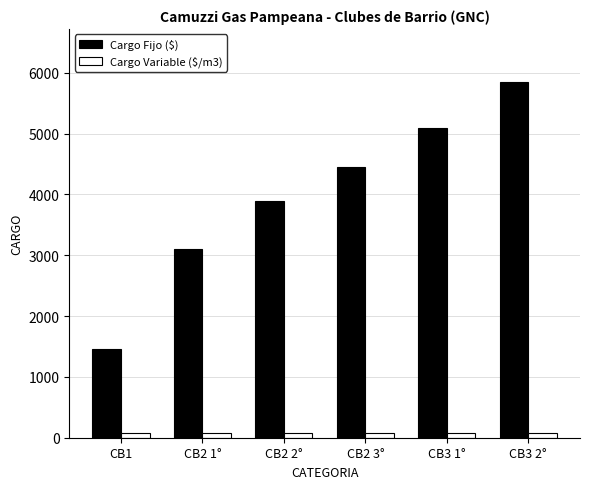

What is the sum of all Cargo Variable ($/m3) values?

423.7